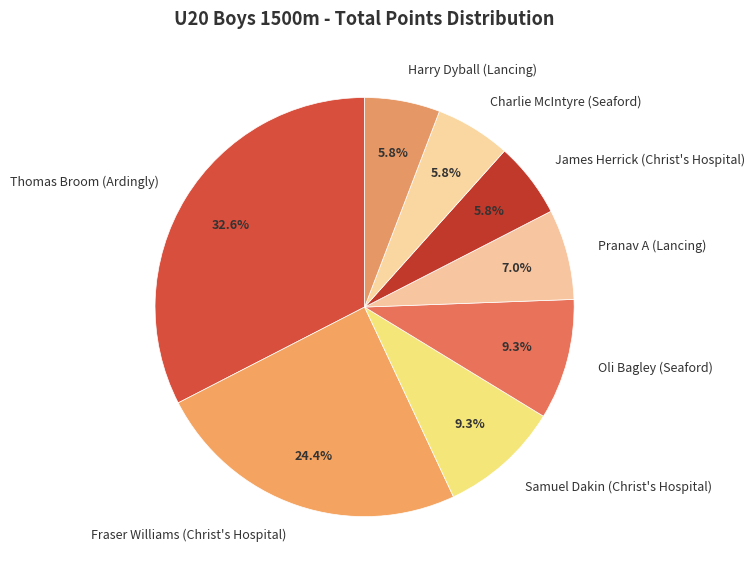

Does any single category account for the majority?

No